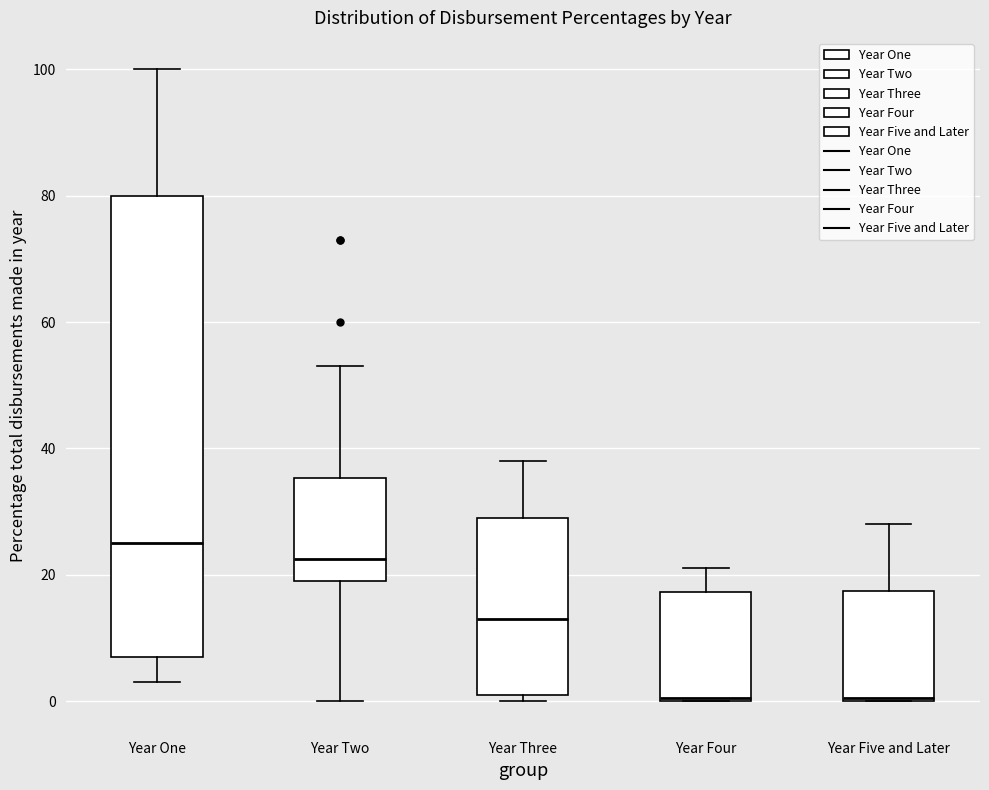

Reading left to right, transcribe this box plot: for each box, give where its median line is, the range the box spans, and where its two whiskers end, as read against the y-axis. The values are not printed on the chart, so give them approximately, as read against the axis.

Year One: median 26, box 8 to 80, whiskers 4 to 100
Year Two: median 22, box 20 to 36, whiskers 0 to 54
Year Three: median 14, box 2 to 30, whiskers 0 to 38
Year Four: median 0, box 0 to 18, whiskers 0 to 22
Year Five and Later: median 0, box 0 to 18, whiskers 0 to 28